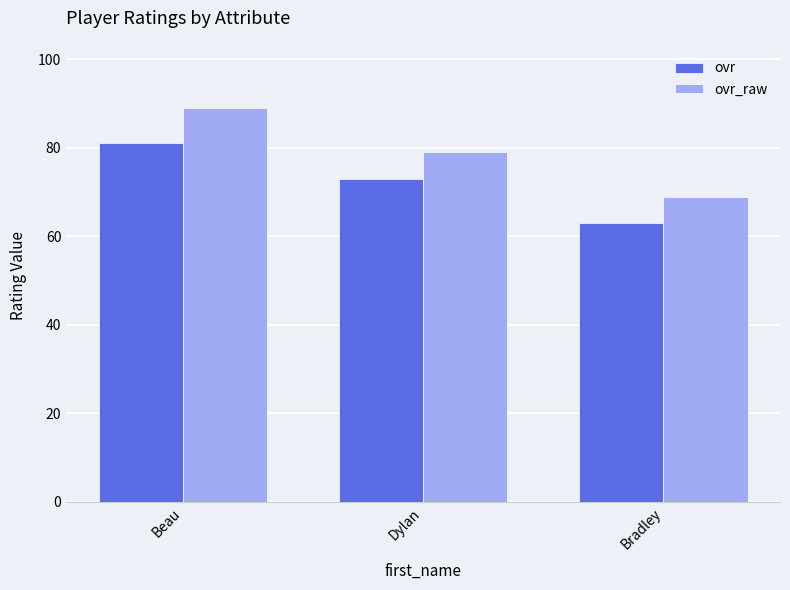

Does the chart contain stacked bars?

No